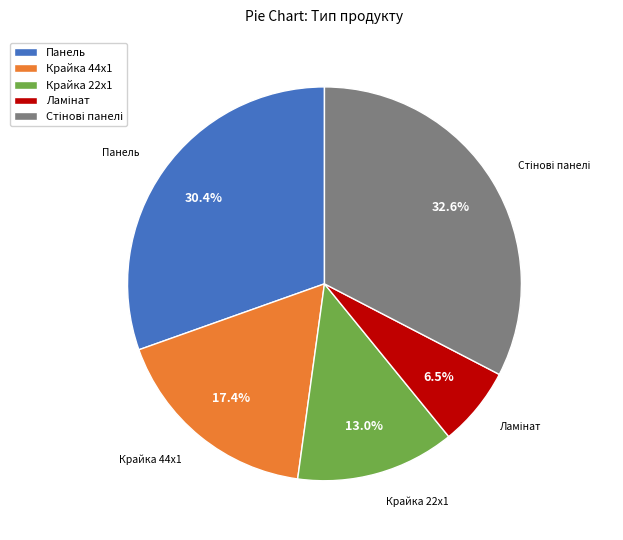

What percentage is the Крайка 44x1 slice, to the nearest percent?

17%